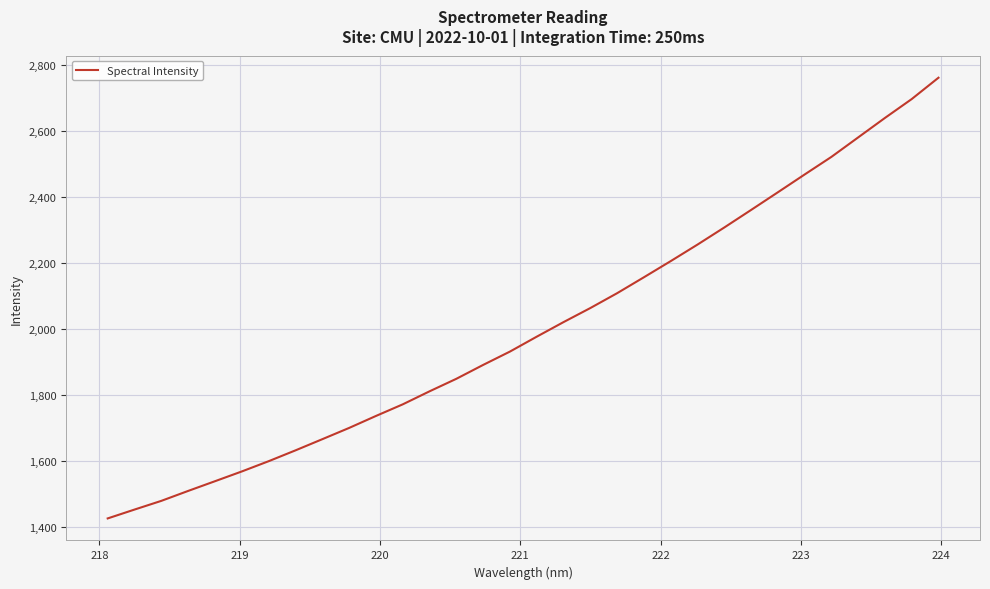

True or false: there are more than 1 points higher than both neighbors.

False